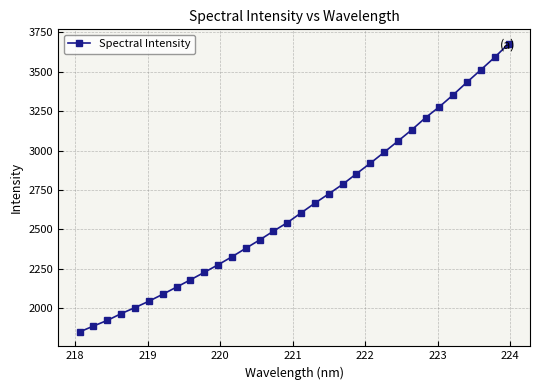

What is the minimum value shown in the chart?

1849.3